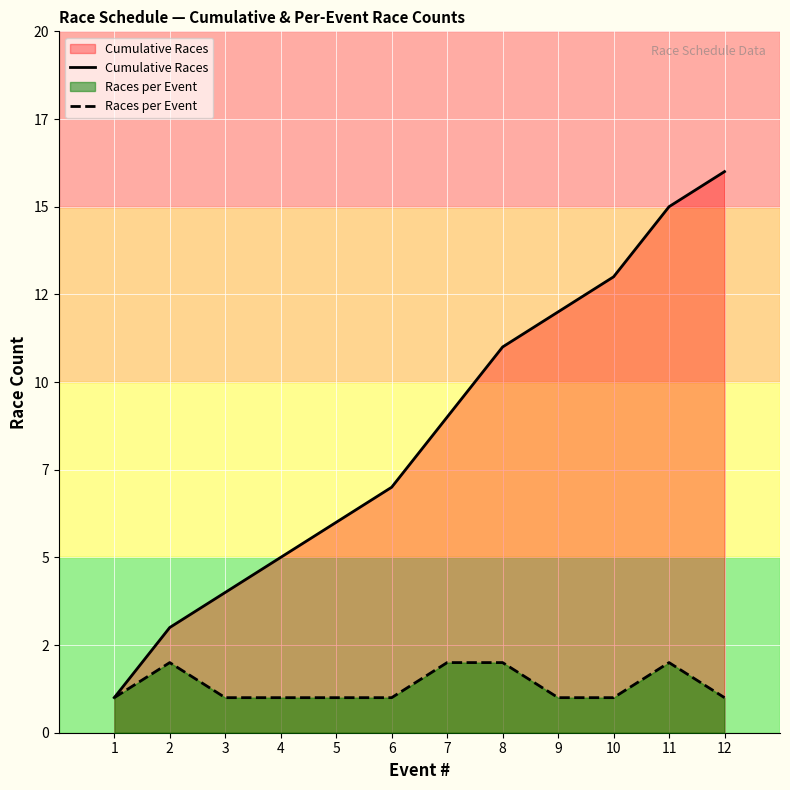

What is the value of the Races per Event point at the 7th from the left?

2